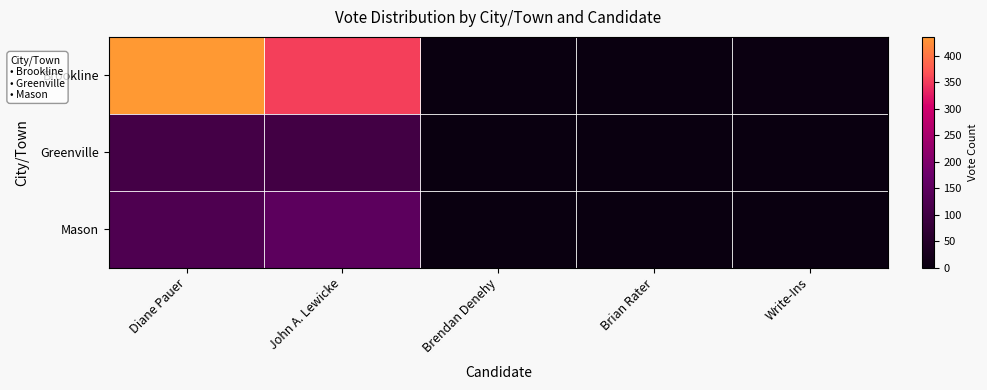

Reading left to right, list all the values displayed in this chart.

Brookline: Diane Pauer=436	John A. Lewicke=354	Brendan Denehy=1	Brian Rater=0	Write-Ins=5
Greenville: Diane Pauer=104	John A. Lewicke=101	Brendan Denehy=0	Brian Rater=0	Write-Ins=1
Mason: Diane Pauer=123	John A. Lewicke=149	Brendan Denehy=0	Brian Rater=0	Write-Ins=0